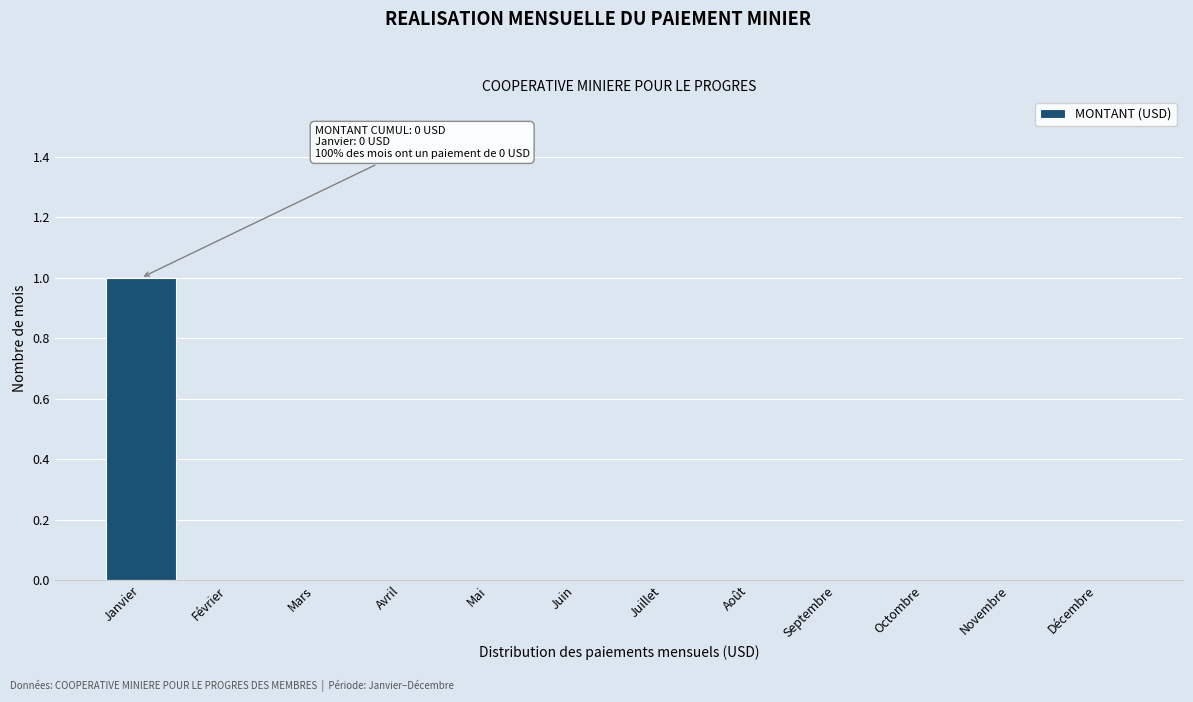

Reading right to left, extract all data points from this chart.

Décembre=0	Novembre=0	Octombre=0	Septembre=0	Août=0	Juillet=0	Juin=0	Mai=0	Avril=0	Mars=0	Février=0	Janvier=1